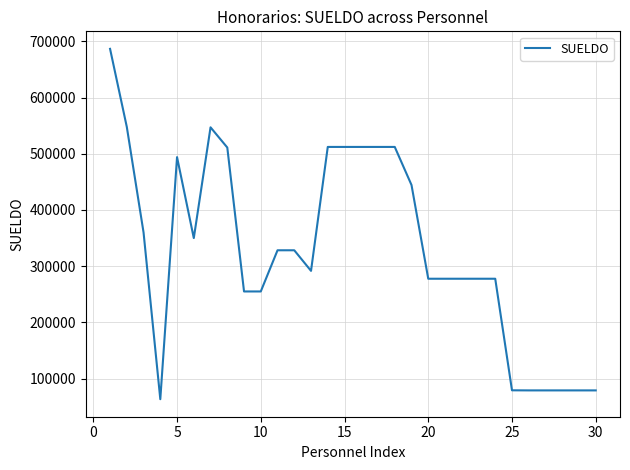

Does the chart have visible grid lines?

Yes